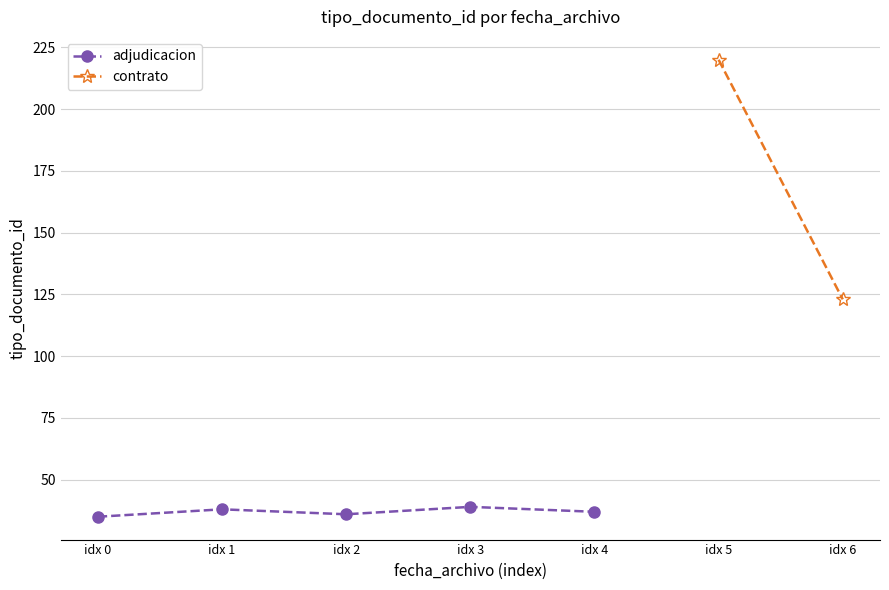

What is the value of the adjudicacion point at the 5th from the left?

37